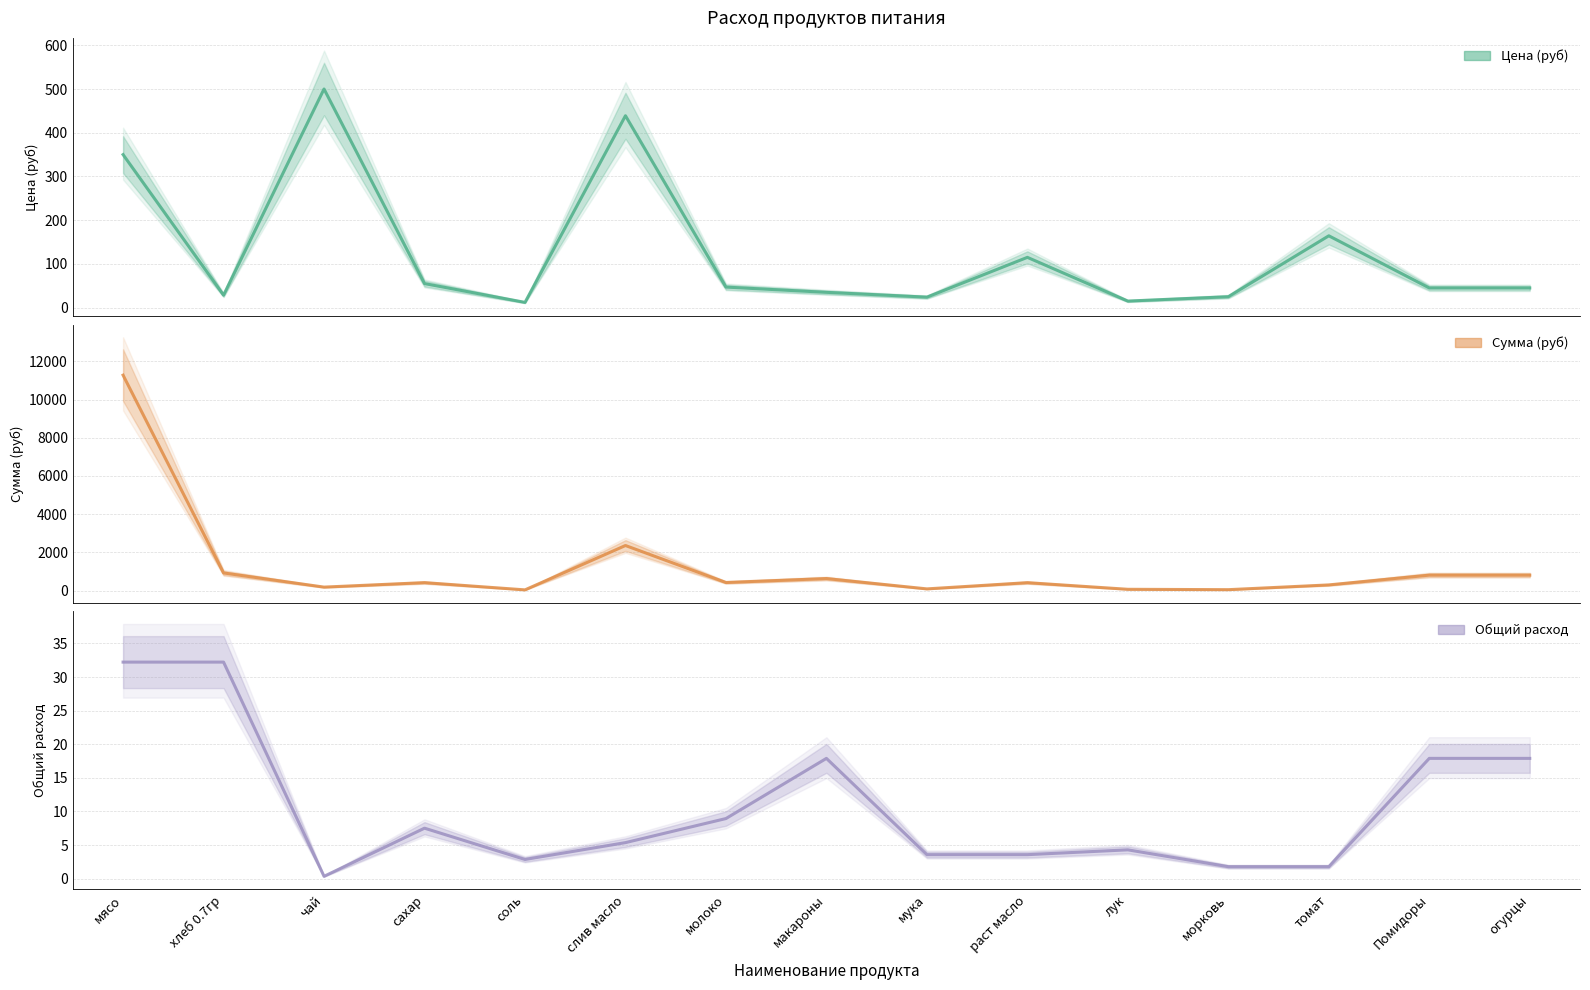

Where is Сумма (руб) nearest to the value 5655?

слив масло